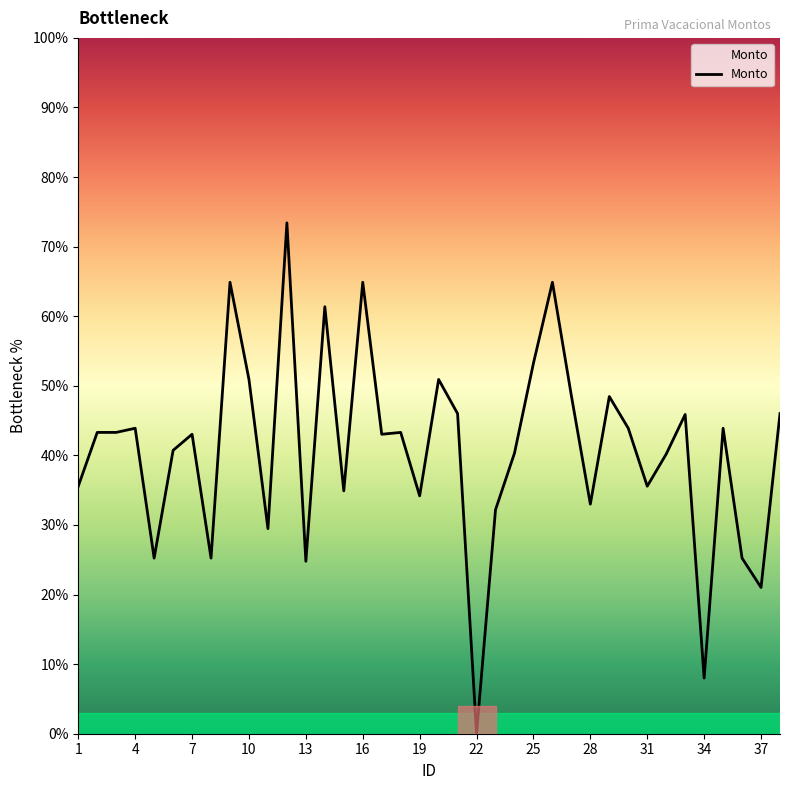

Where is the data nearest to the value 36?

1